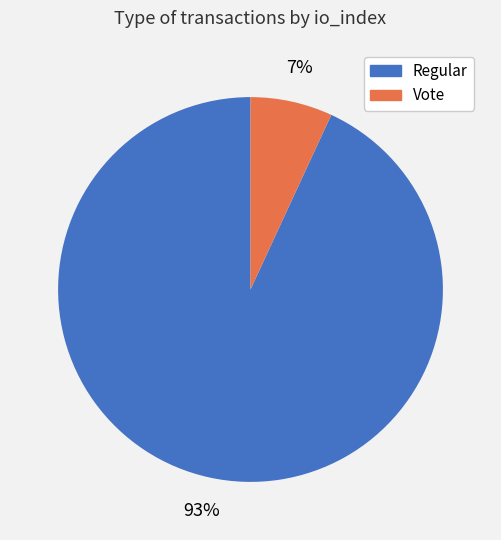

Is it true that Regular is 83% of the pie?

False